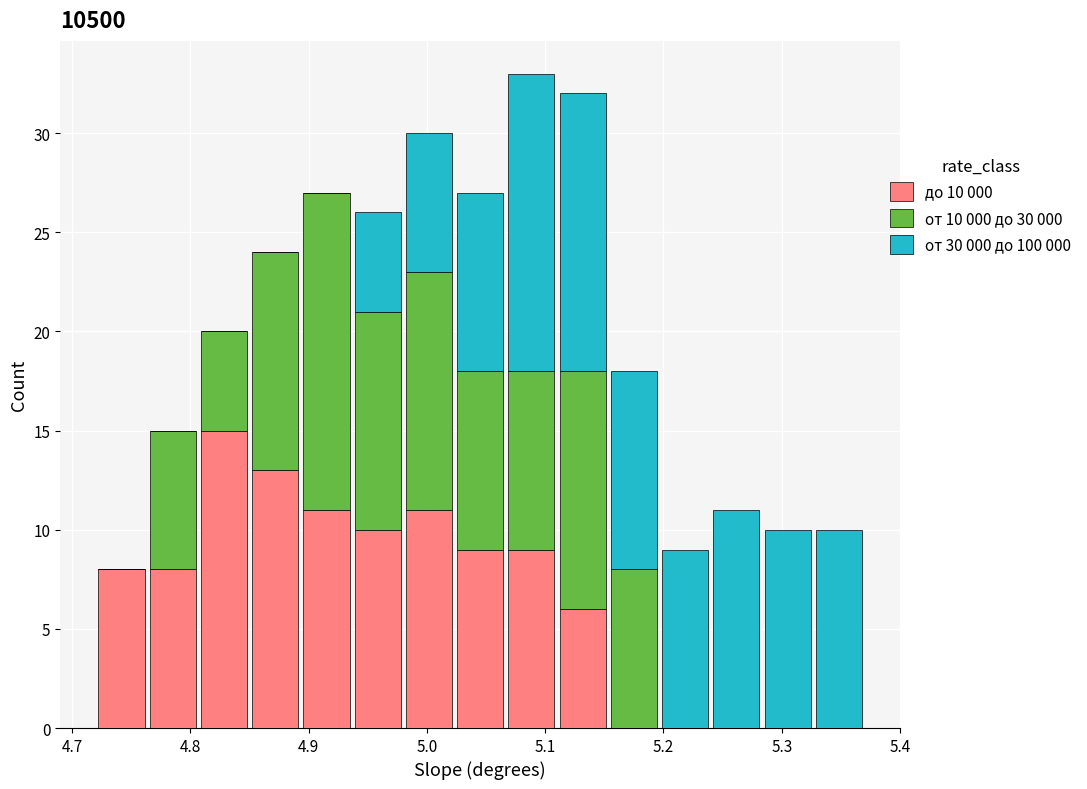

Which range on the x-axis has the tallest stacked bar (by total height)?

5.07 to 5.11